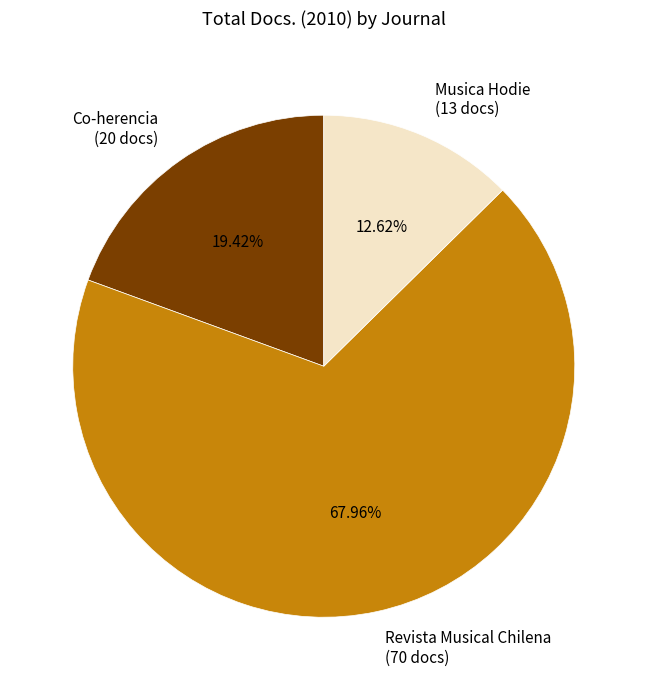

To the nearest percent, what portion does Co-herencia represent?

19%